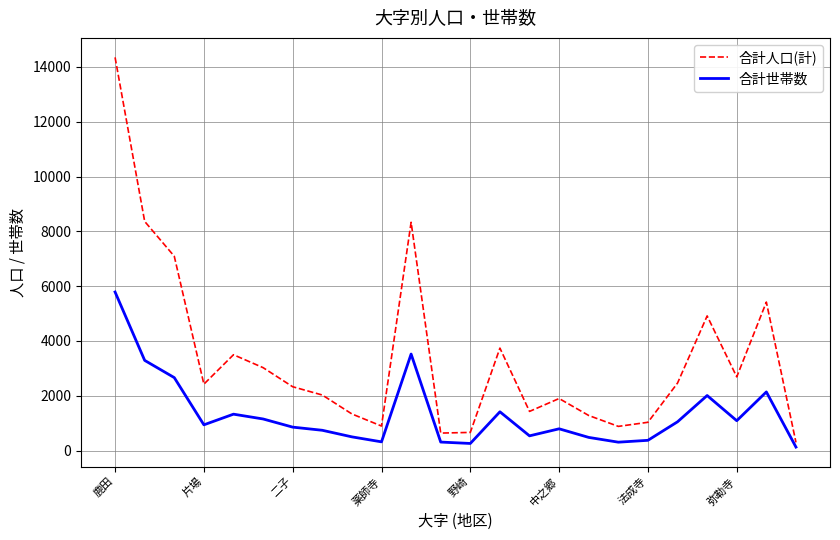

Rank the series by their maximum value, from lowest to highest.

合計世帯数, 合計人口(計)